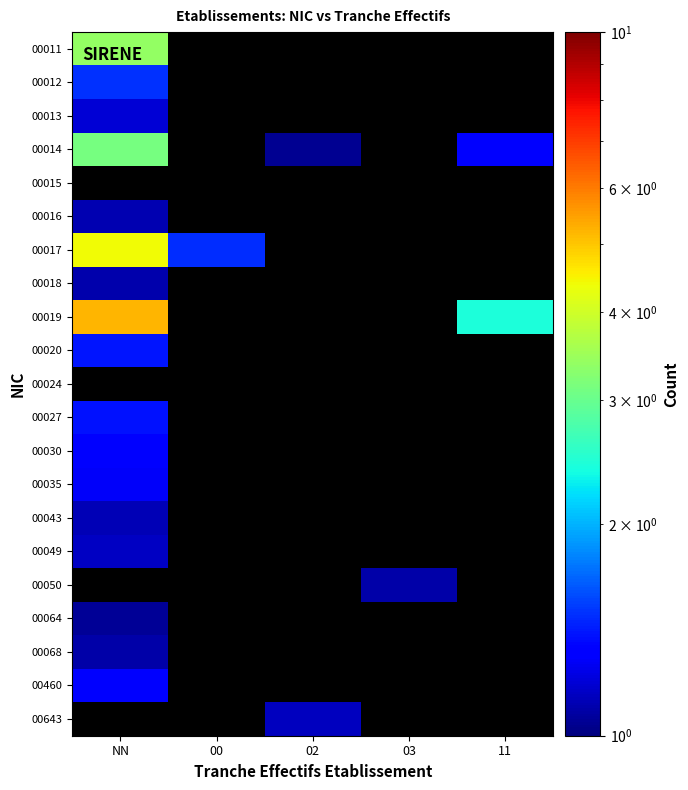

Count the number of data series in this chart.

21